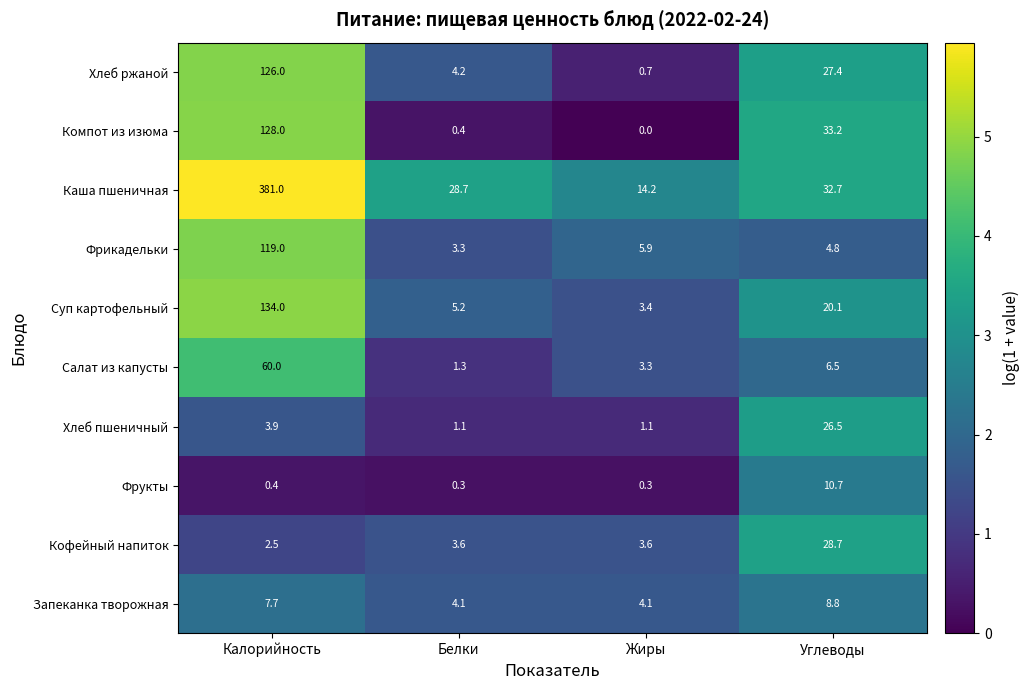

What is the difference between the Суп картофельный values at Углеводы and Калорийность?

113.9